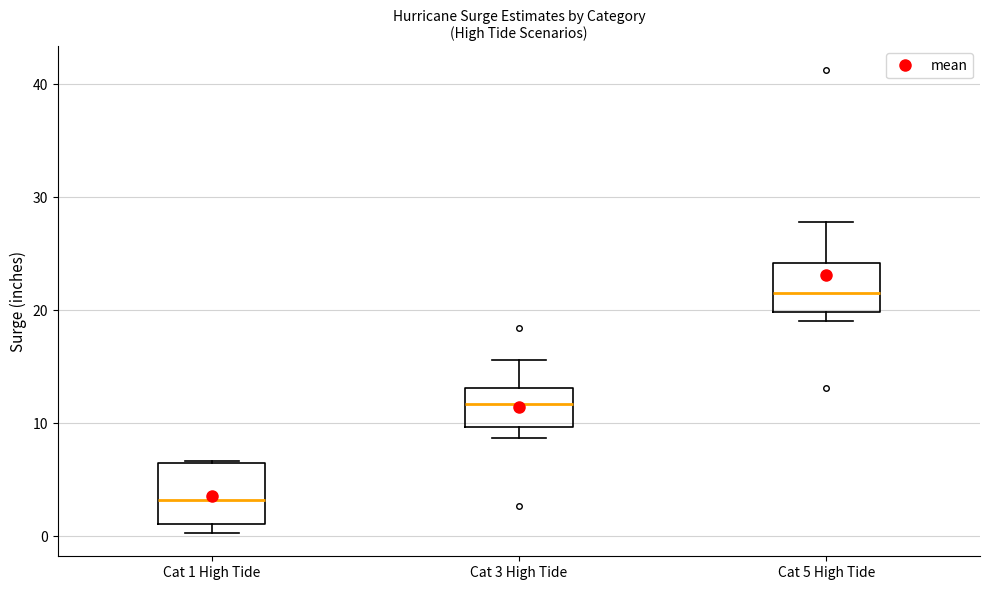

Which box's median line is the lowest?

Cat 1 High Tide